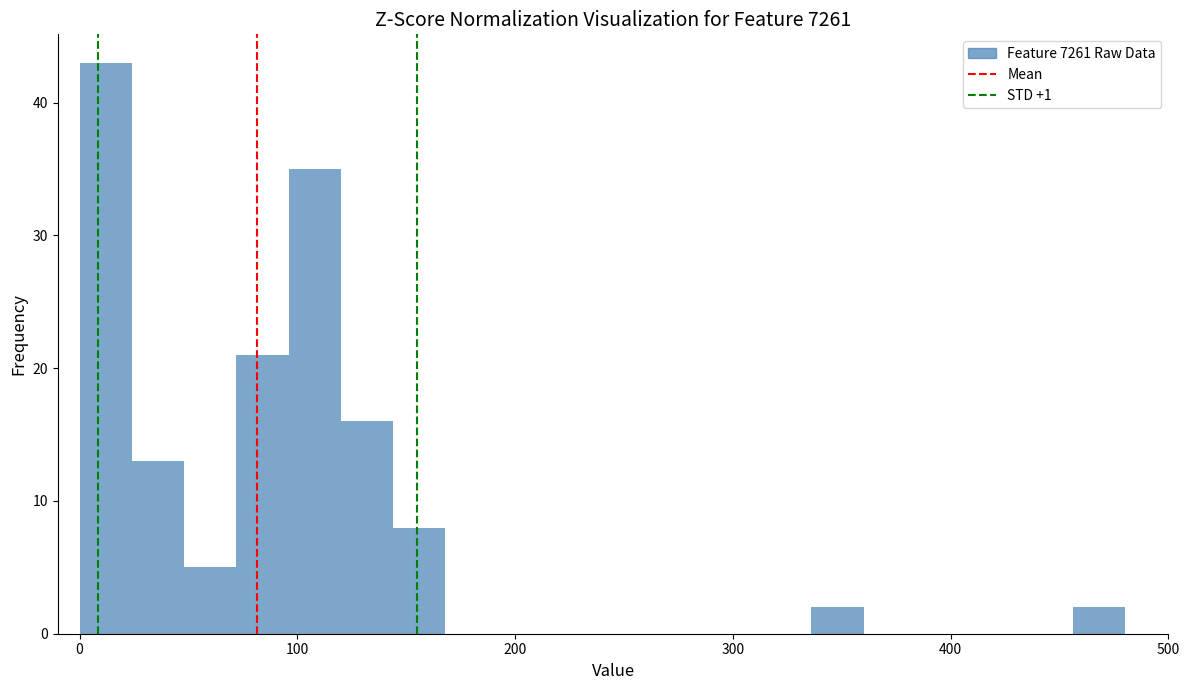

Around what value on the x-axis is the tallest bar? Give the approximate position of its centre, as read against the axis.

10